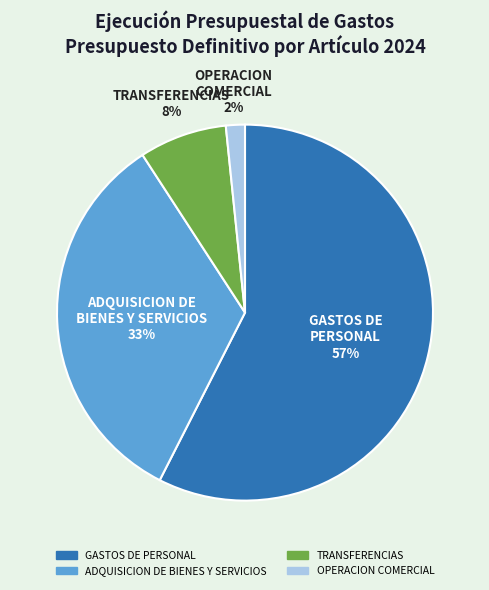

Between ADQUISICION DE BIENES Y SERVICIOS and TRANSFERENCIAS, which is larger?

ADQUISICION DE BIENES Y SERVICIOS